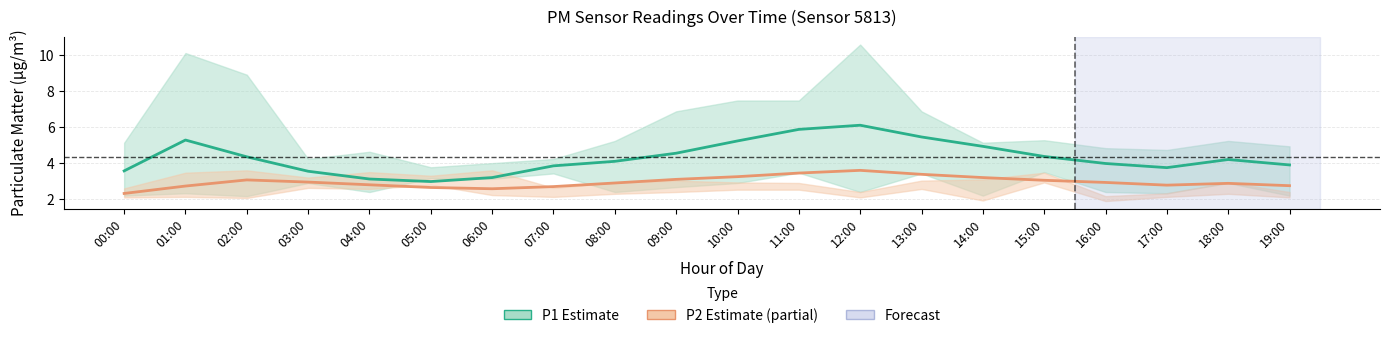

True or false: P2 (Estimate based on partial data) and P1 (Estimate) cross at least once.

False